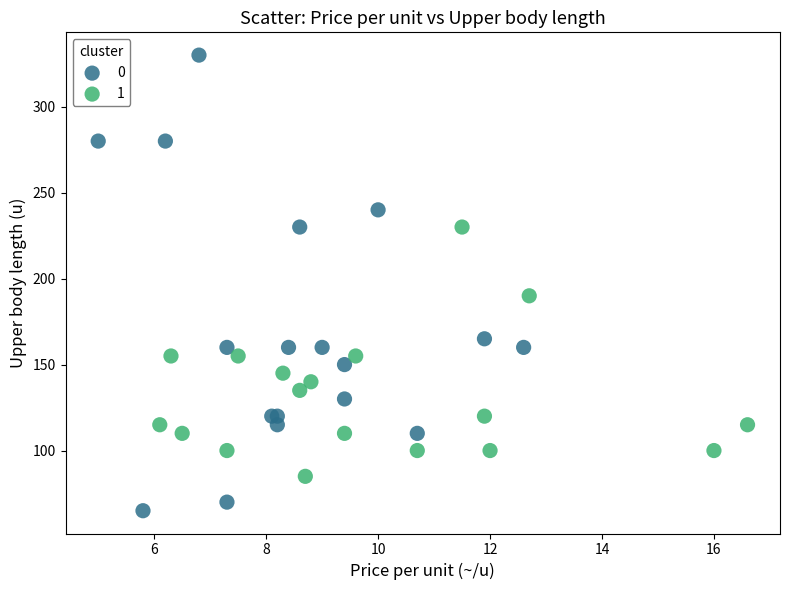

Which series has the widest spread of Y values?

0